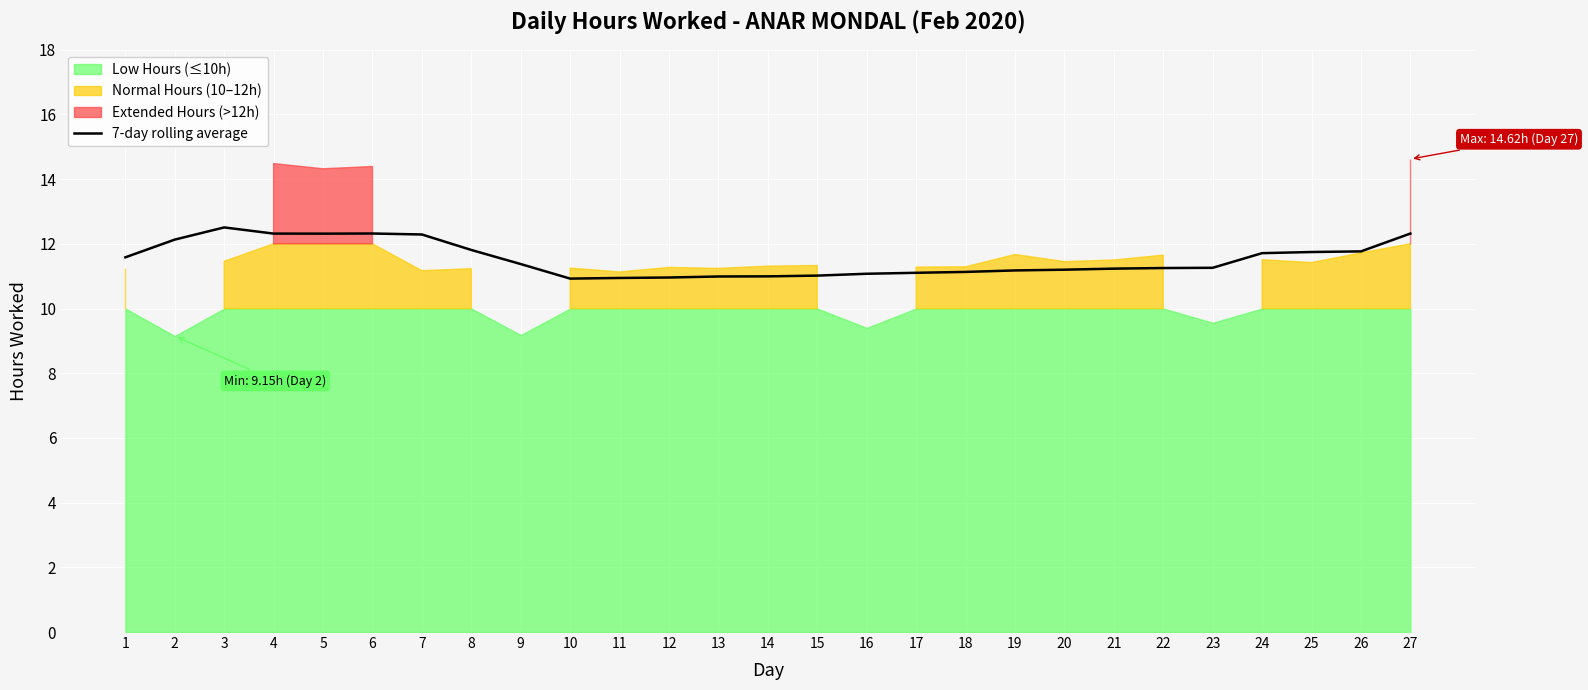

What is the difference between the maximum and minimum values?

1.6